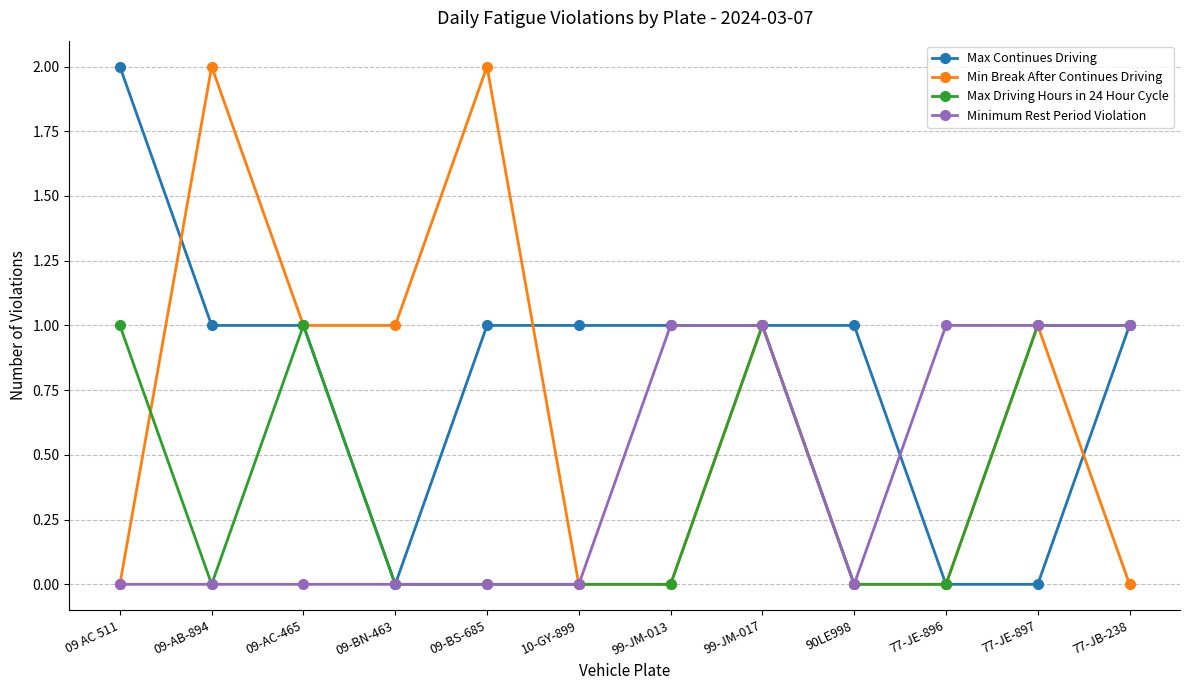

Reading right to left, extract all data points from this chart.

Max Continues Driving: 1	0	0	1	1	1	1	1	0	1	1	2
Min Break After Continues Driving: 0	1	0	0	1	0	0	2	1	1	2	0
Max Driving Hours in 24 Hour Cycle: 1	1	0	0	1	0	0	0	0	1	0	1
Minimum Rest Period Violation: 1	1	1	0	1	1	0	0	0	0	0	0